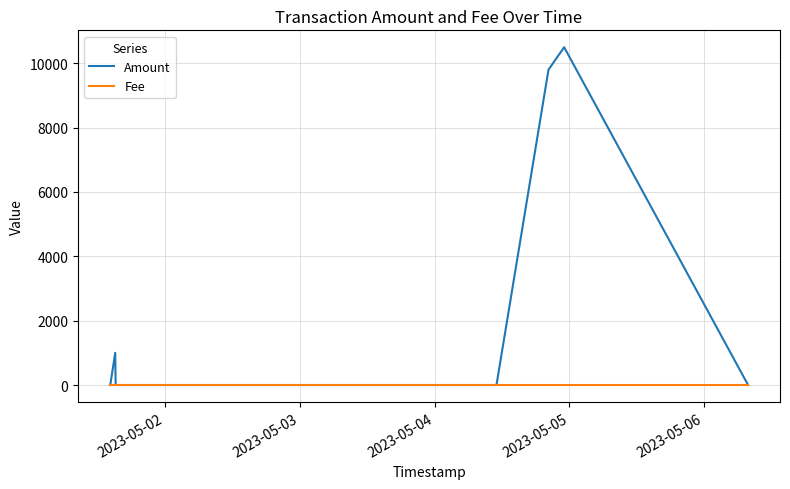

Which series has the largest total across all categories?

Amount